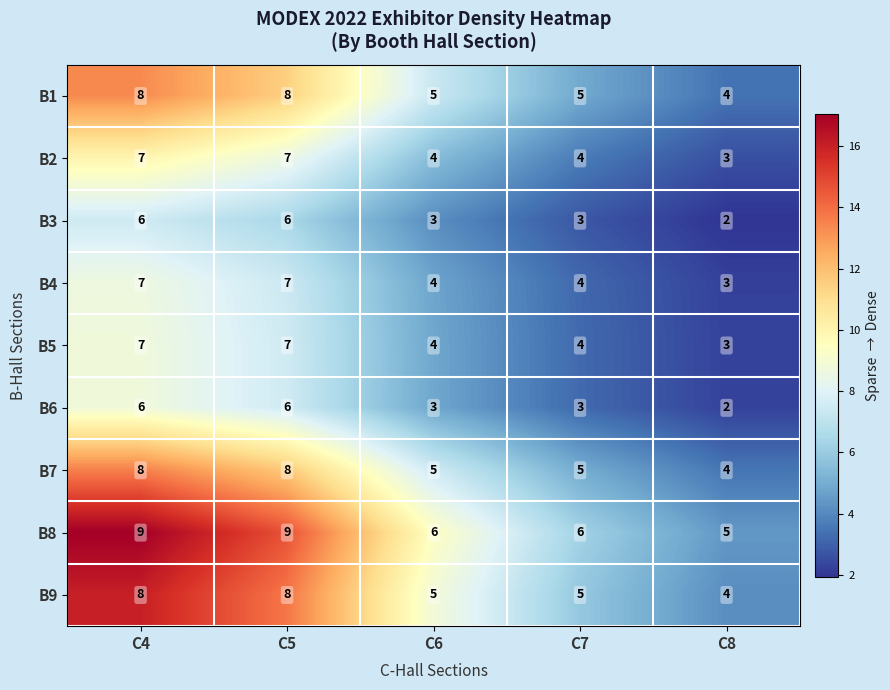

Which series has the largest total across all categories?

B8